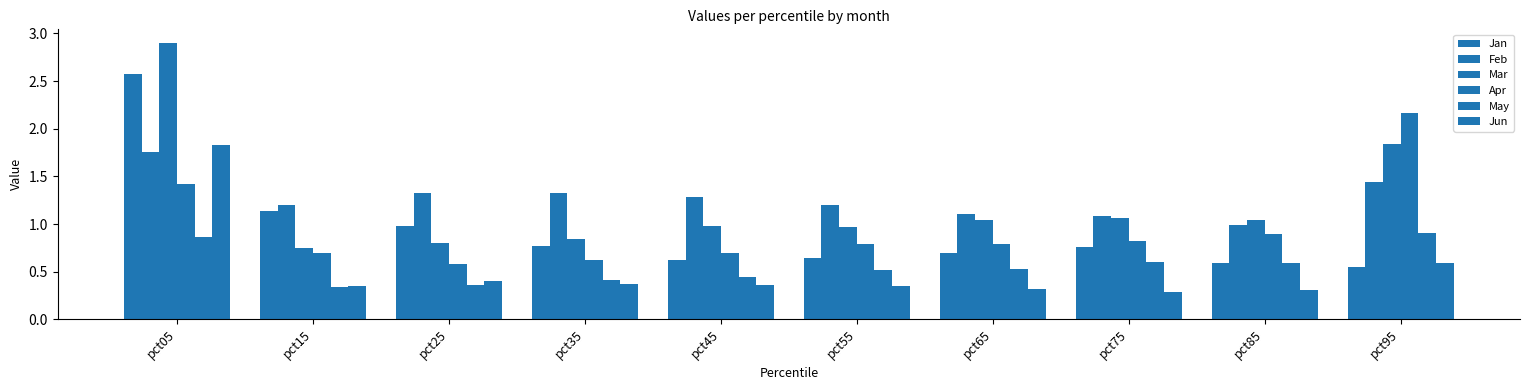

At which label does May reach its minimum?

pct15